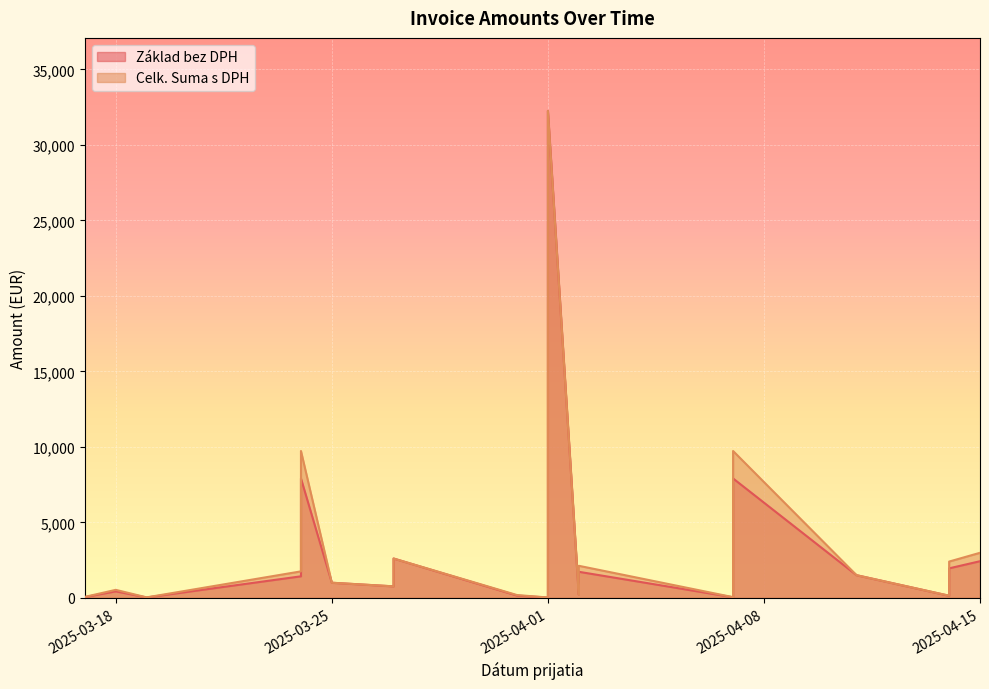

Reading right to left, list all the values displayed in this chart.

Základ bez DPH: 2025-04-11=1500.0	2025-04-14=136.2	2025-04-14=1952.5	2025-04-15=2425.0	2025-04-07=6410.0	2025-04-07=36.8	2025-04-07=100.0	2025-04-07=57.1	2025-04-07=111.4	2025-04-07=450.0	2025-04-02=225.0	2025-04-02=1725.5	2025-04-07=7905.0	2025-04-02=1438.6	2025-03-27=2604.7	2025-04-01=6336.9	2025-04-02=936.8	2025-04-01=13144.5	2025-04-02=465.0	2025-04-01=2614.8	2025-04-01=290.0	2025-04-01=2245.5	2025-04-01=193.3	2025-04-01=4450.0	2025-03-25=1000.0	2025-04-01=6835.0	2025-04-01=200.0	2025-04-01=4218.9	2025-04-01=18.0	2025-04-01=230.0	2025-03-31=150.0	2025-04-01=246.0	2025-04-01=32244.0	2025-03-17=51.5	2025-03-27=764.1	2025-03-18=430.0	2025-03-27=760.3	2025-03-24=1425.0	2025-03-24=7905.0	2025-03-19=25.0
Celk. Suma s DPH: 2025-04-11=1500.0	2025-04-14=143.1	2025-04-14=2401.6	2025-04-15=2982.8	2025-04-07=7884.3	2025-04-07=45.2	2025-04-07=123.0	2025-04-07=60.0	2025-04-07=117.0	2025-04-07=450.0	2025-04-02=225.0	2025-04-02=2122.4	2025-04-07=9723.1	2025-04-02=1438.6	2025-03-27=2604.7	2025-04-01=7794.4	2025-04-02=1152.2	2025-04-01=16167.8	2025-04-02=572.0	2025-04-01=3216.2	2025-04-01=356.7	2025-04-01=2522.0	2025-04-01=230.0	2025-04-01=5473.5	2025-03-25=1000.0	2025-04-01=8407.0	2025-04-01=200.0	2025-04-01=4218.9	2025-04-01=22.1	2025-04-01=282.9	2025-03-31=184.5	2025-04-01=246.0	2025-04-01=32244.0	2025-03-17=63.4	2025-03-27=939.9	2025-03-18=528.9	2025-03-27=760.3	2025-03-24=1752.8	2025-03-24=9723.1	2025-03-19=30.8